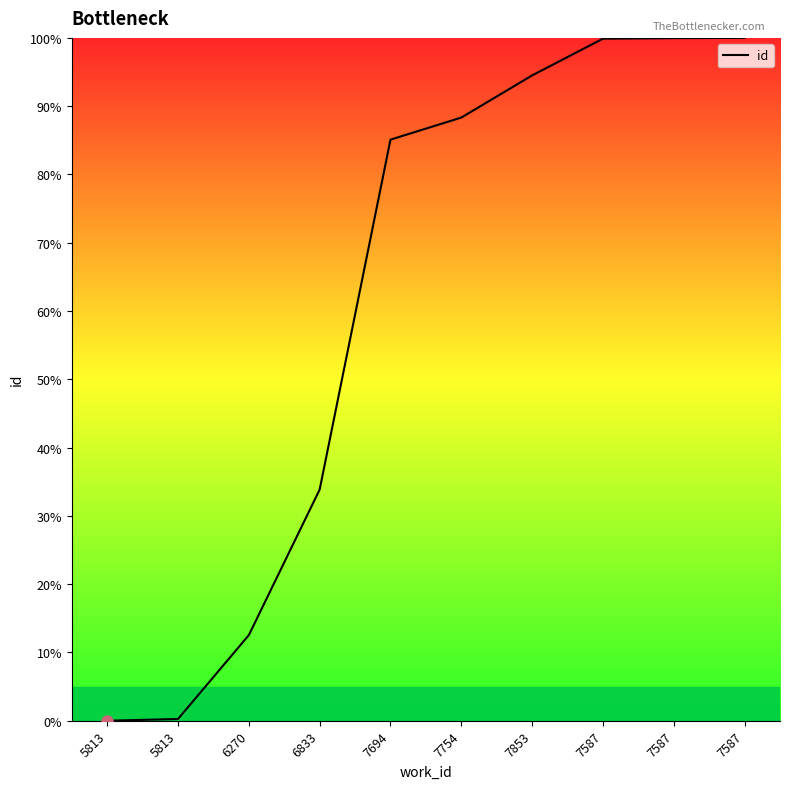

How many lines are shown in the chart?

1